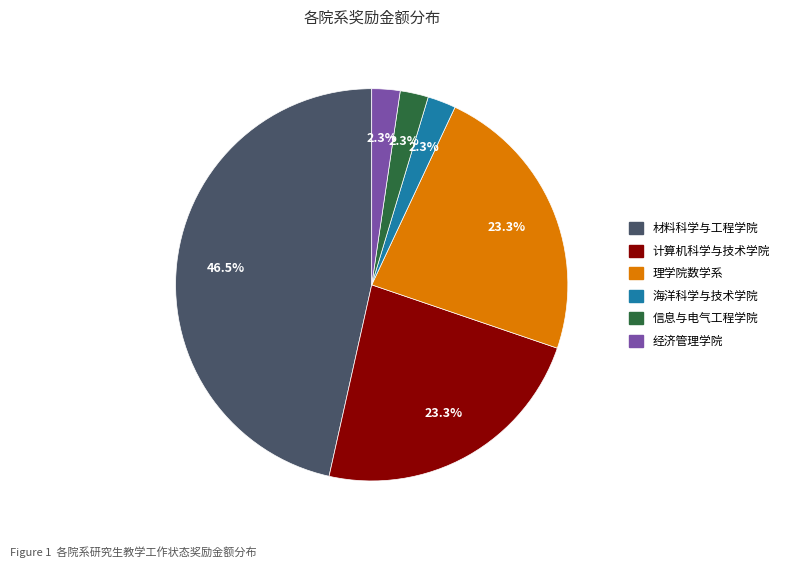

Is there a majority slice in this chart?

No